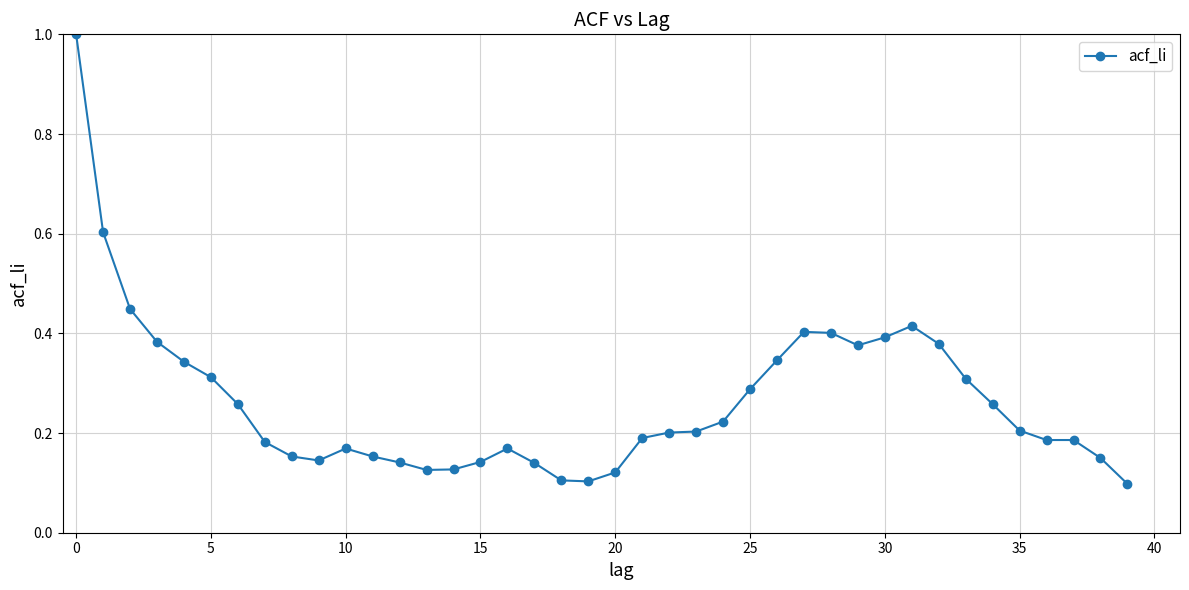

What is the greatest value displayed?

1.0